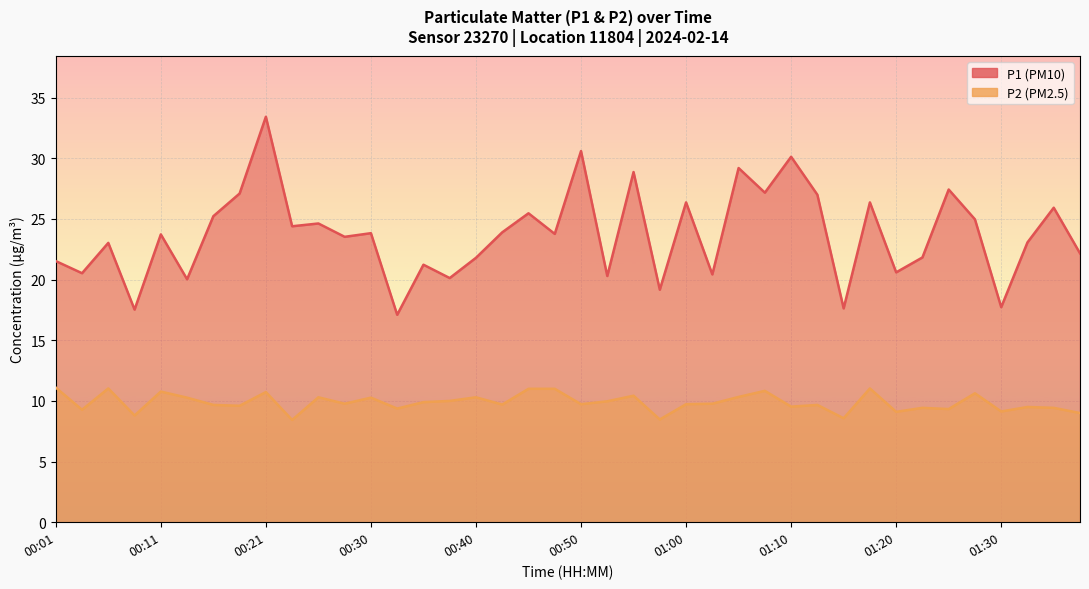

Reading left to right, what are all the values shown in this chart?

P1: 00:01=21.5	00:03=20.5	00:06=23.0	00:08=17.5	00:11=23.7	00:13=20.0	00:16=25.2	00:18=27.1	00:21=33.4	00:23=24.4	00:25=24.6	00:28=23.5	00:30=23.8	00:33=17.1	00:35=21.2	00:38=20.1	00:40=21.8	00:43=23.9	00:45=25.5	00:48=23.8	00:50=30.6	00:53=20.3	00:55=28.9	00:57=19.2	01:00=26.4	01:02=20.4	01:05=29.2	01:07=27.2	01:10=30.1	01:12=27.0	01:15=17.6	01:17=26.4	01:20=20.6	01:22=21.8	01:25=27.4	01:27=25.0	01:30=17.7	01:32=23.1	01:35=25.9	01:37=22.2
P2: 00:01=11.1	00:03=9.3	00:06=11.0	00:08=8.8	00:11=10.8	00:13=10.3	00:16=9.7	00:18=9.6	00:21=10.7	00:23=8.4	00:25=10.3	00:28=9.8	00:30=10.3	00:33=9.4	00:35=9.9	00:38=10.0	00:40=10.3	00:43=9.7	00:45=11.0	00:48=11.0	00:50=9.7	00:53=10.0	00:55=10.4	00:57=8.5	01:00=9.7	01:02=9.8	01:05=10.3	01:07=10.8	01:10=9.5	01:12=9.7	01:15=8.6	01:17=11.0	01:20=9.1	01:22=9.4	01:25=9.3	01:27=10.6	01:30=9.1	01:32=9.5	01:35=9.4	01:37=9.0